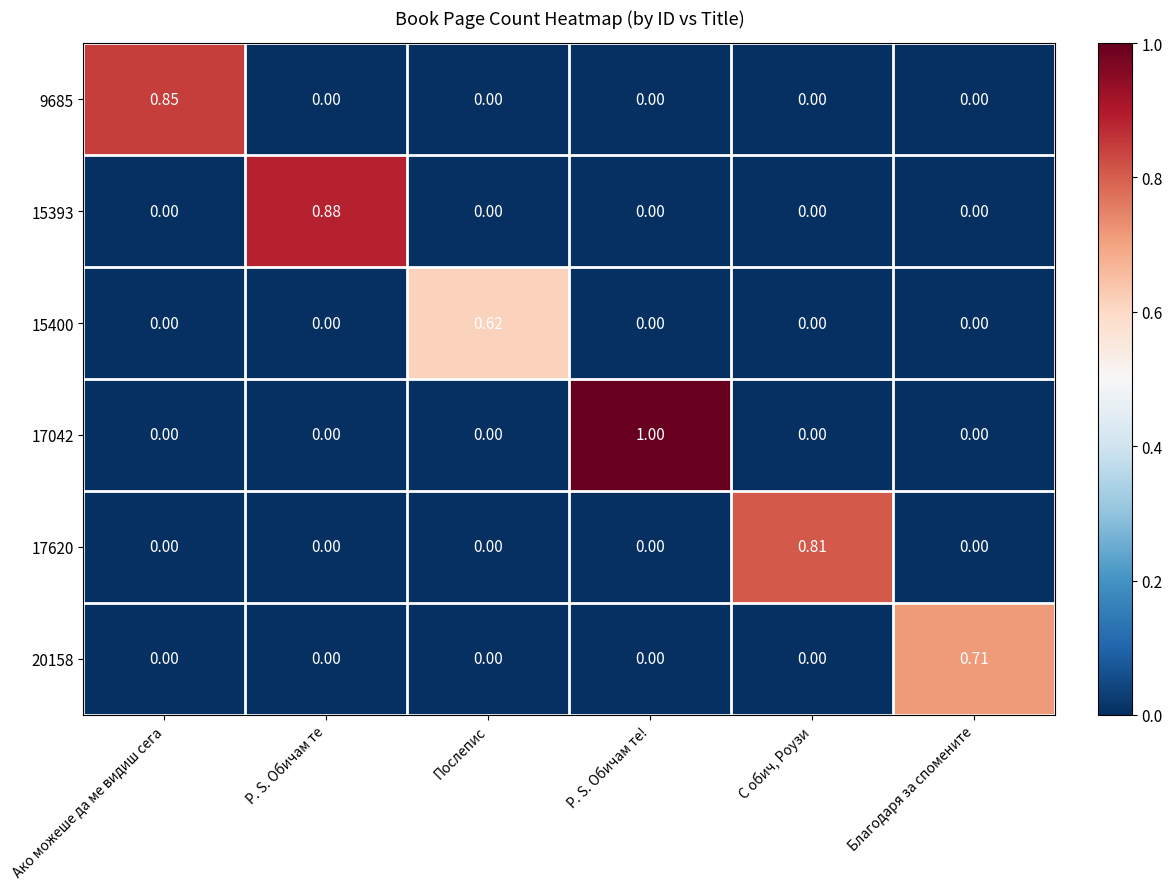

Between Ако можеше да ме видиш сега and Благодаря за спомените, which series saw the biggest shift?

9685